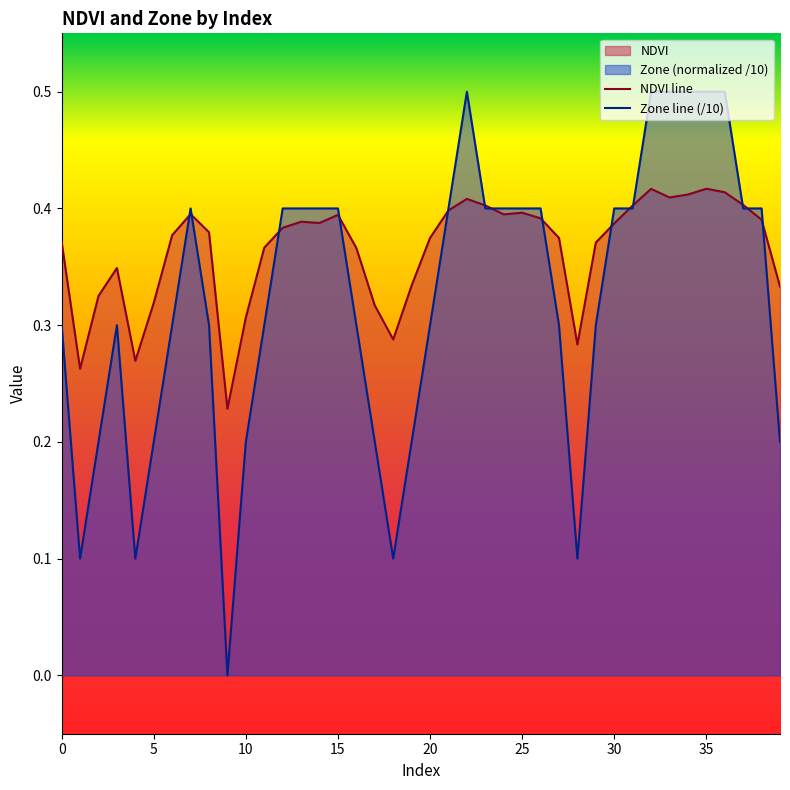

List the series in order of their overall mean, highest first.

NDVI line, Zone line (/10)